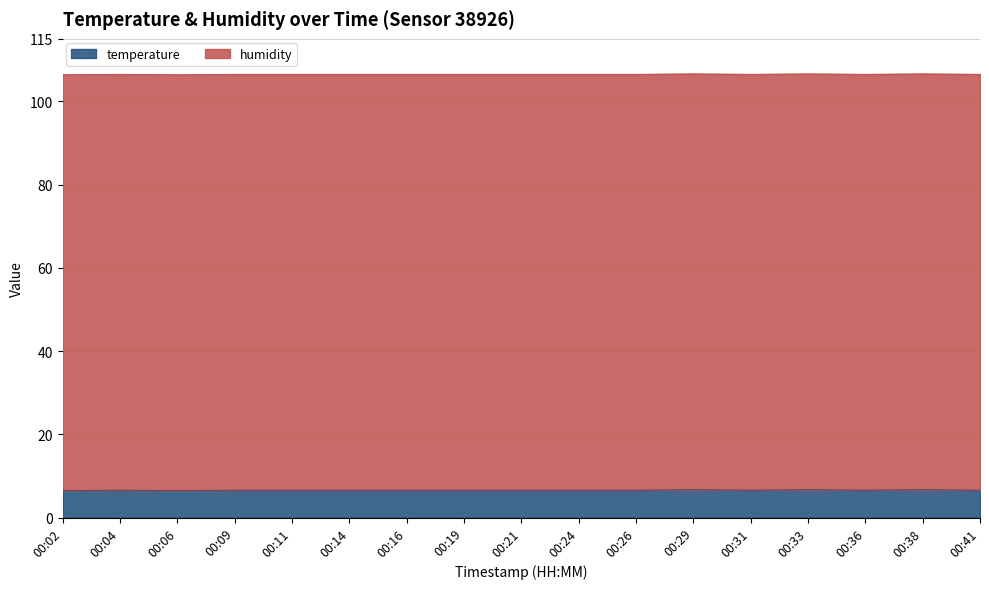

What is the ratio of the value at 00:16 to the value at 00:24?

1.0